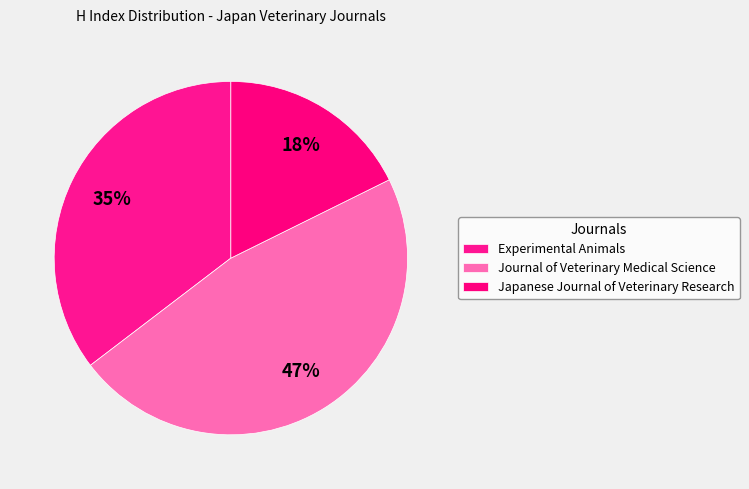

The Experimental Animals slice represents 49% of the pie. True or false?

False